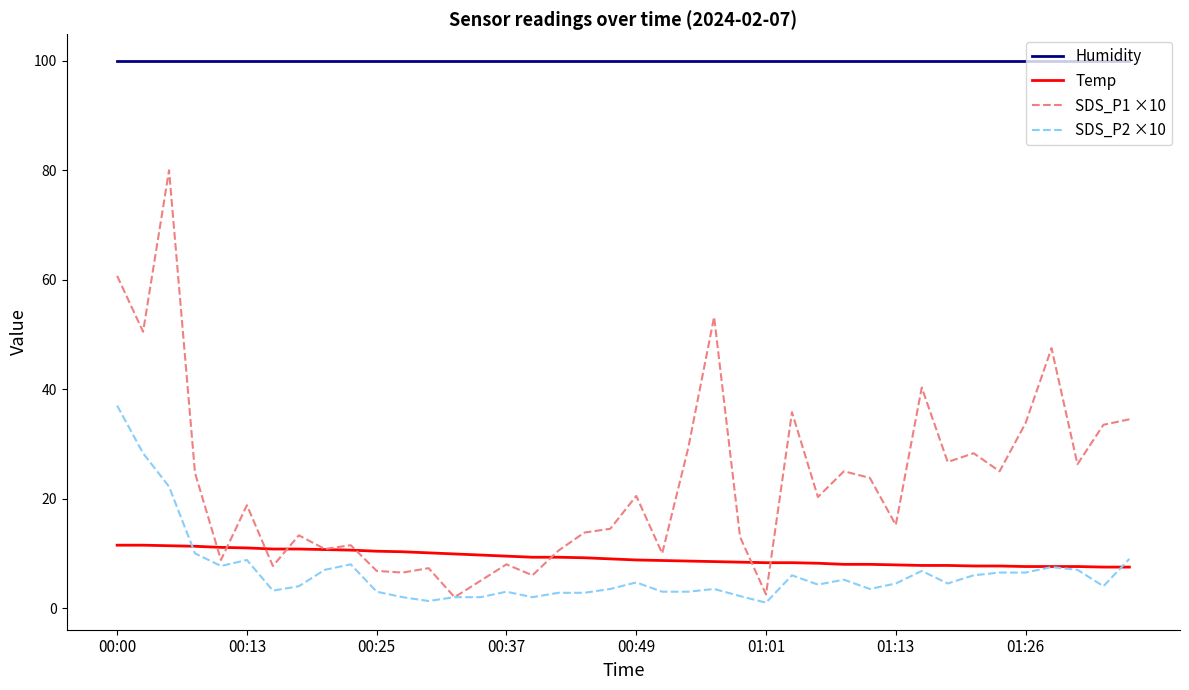

Rank the series by their maximum value, from highest to lowest.

Humidity, SDS_P1 ×10, SDS_P2 ×10, Temp